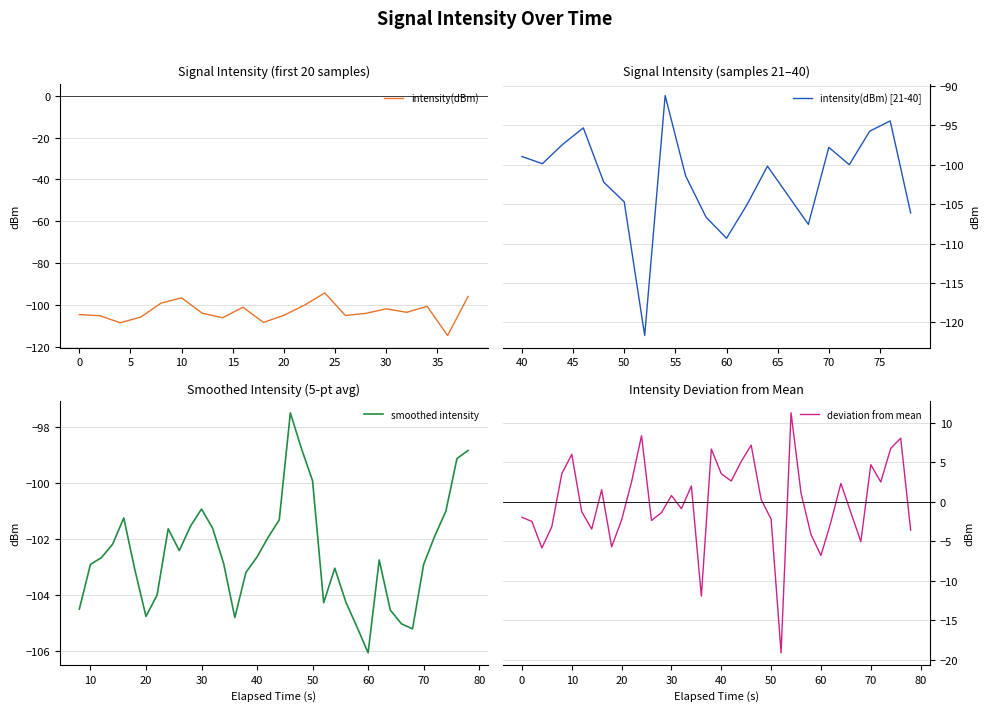

Rank the categories by intensity(dBm) value from lowest to highest.

26, 18, 30, 2, 9, 34, 29, 39, 7, 3, 31, 1, 13, 10, 25, 0, 14, 33, 6, 16, 24, 15, 28, 8, 17, 32, 36, 11, 21, 20, 4, 35, 22, 5, 19, 37, 23, 38, 12, 27